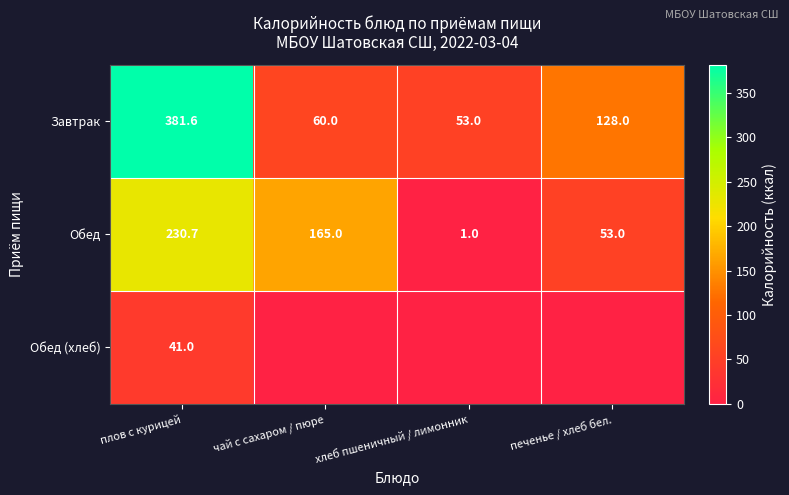

At плов с курицей, list the series in order from smallest to largest.

Обед (хлеб), Обед, Завтрак